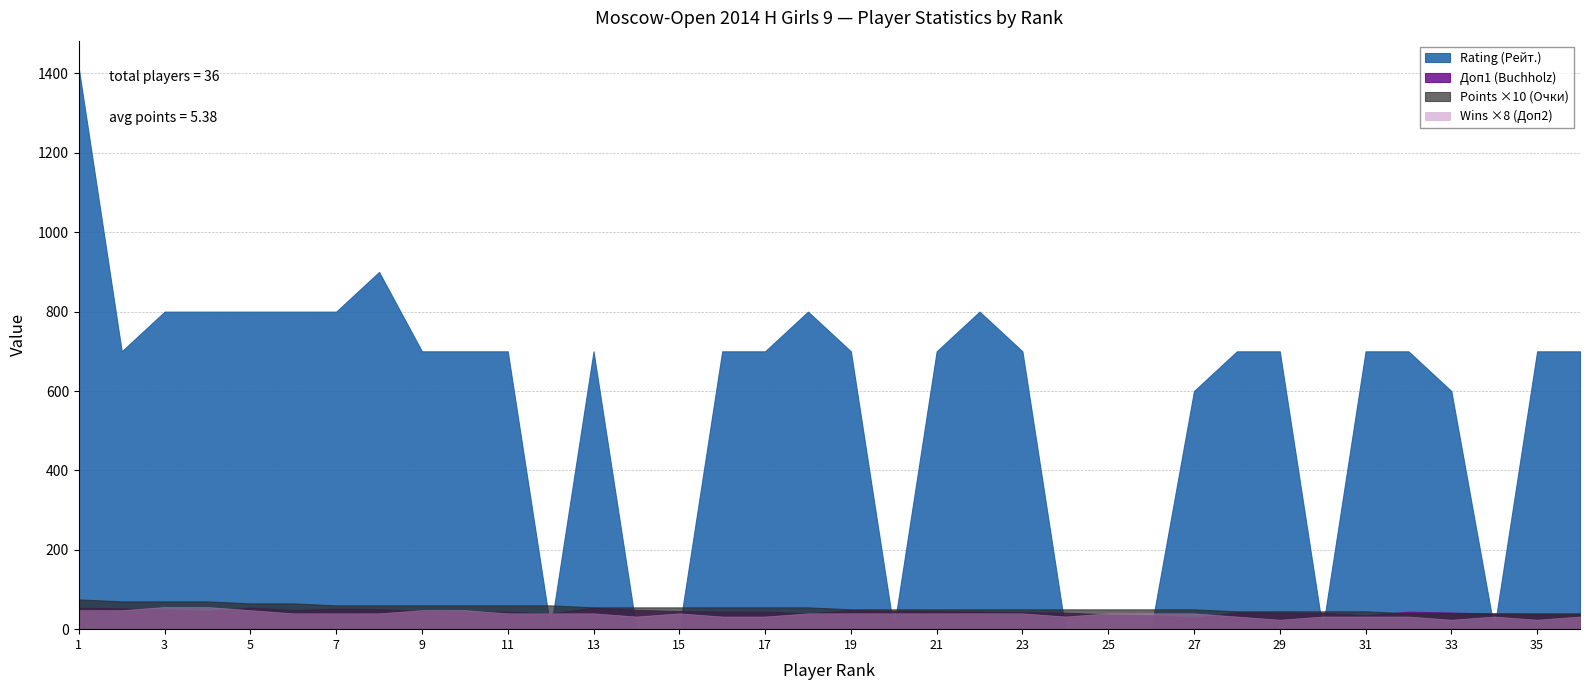

True or false: Points (Очки) and Доп2 (Wins) cross at least once.

False